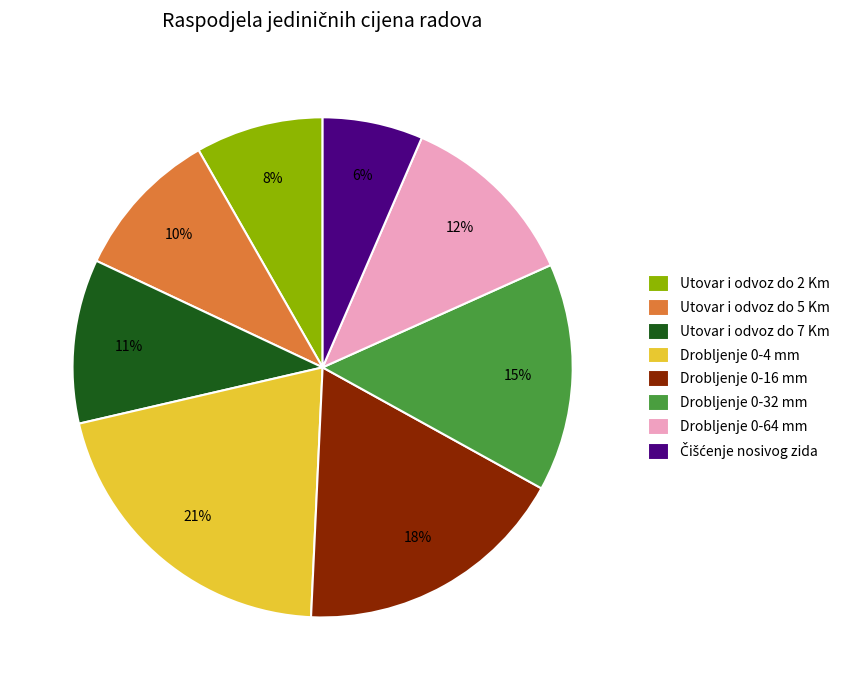

Is there any slice that represents more than half of the pie?

No